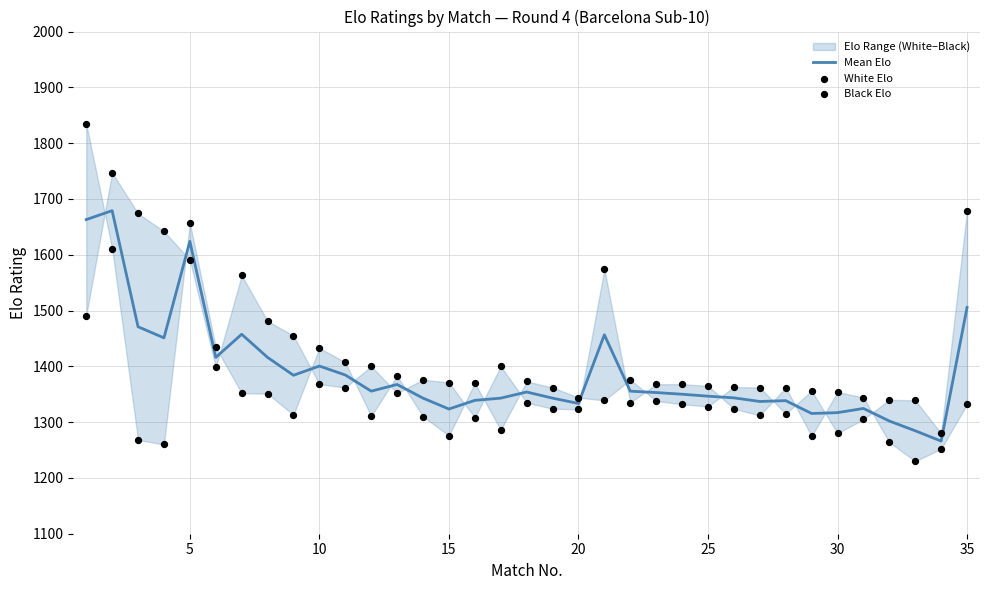

Is the value of Black Elo at 13 greater than the value of Mean Elo at 33?

Yes